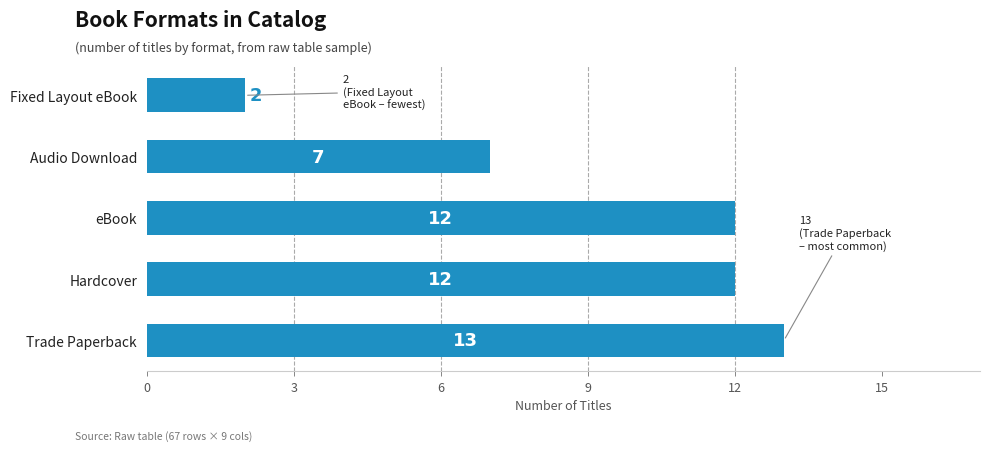

What is the difference between the maximum and minimum values?

11